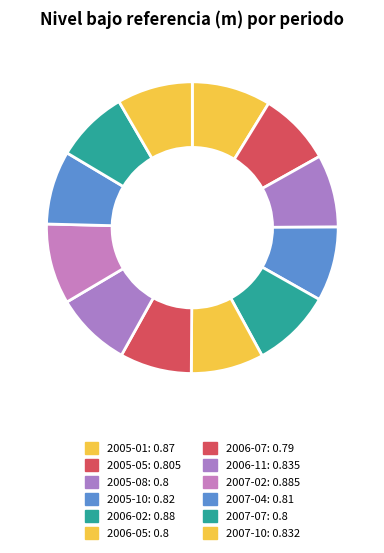

To the nearest percent, what portion does 2005-05 represent?

8%